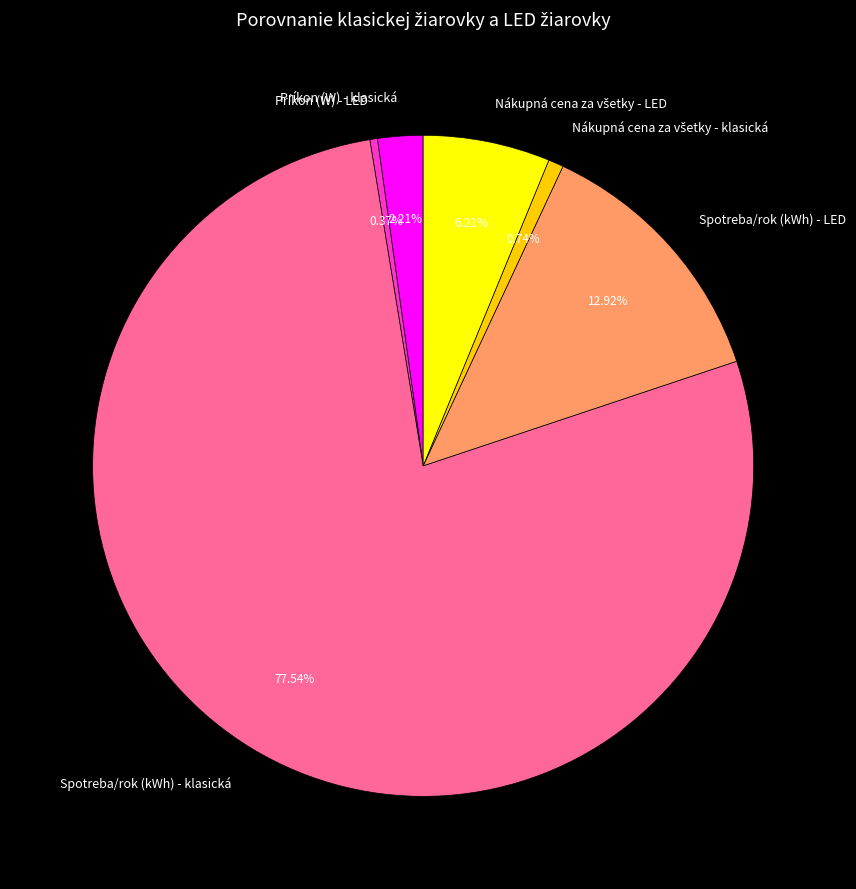

Count the number of slices in the pie.

6